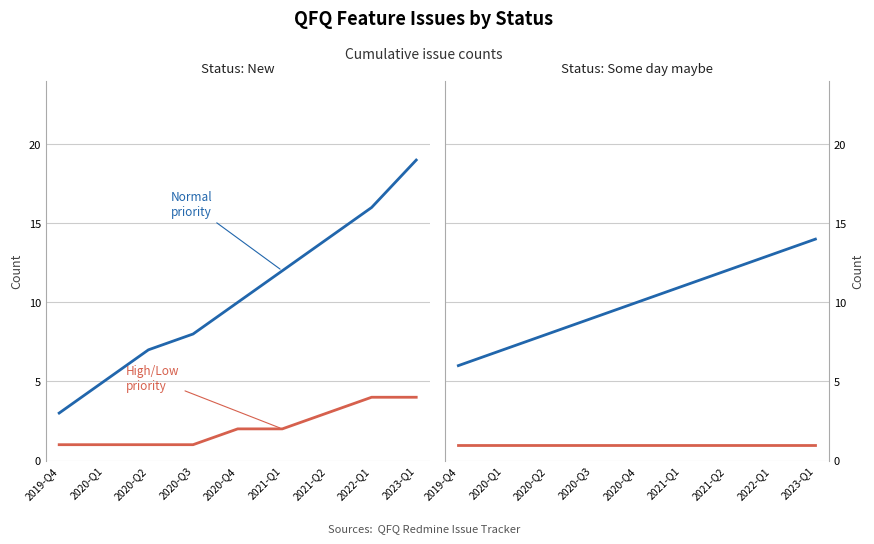

Which series changed the most between 2021-Q1 and 2023-Q1?

Normal priority